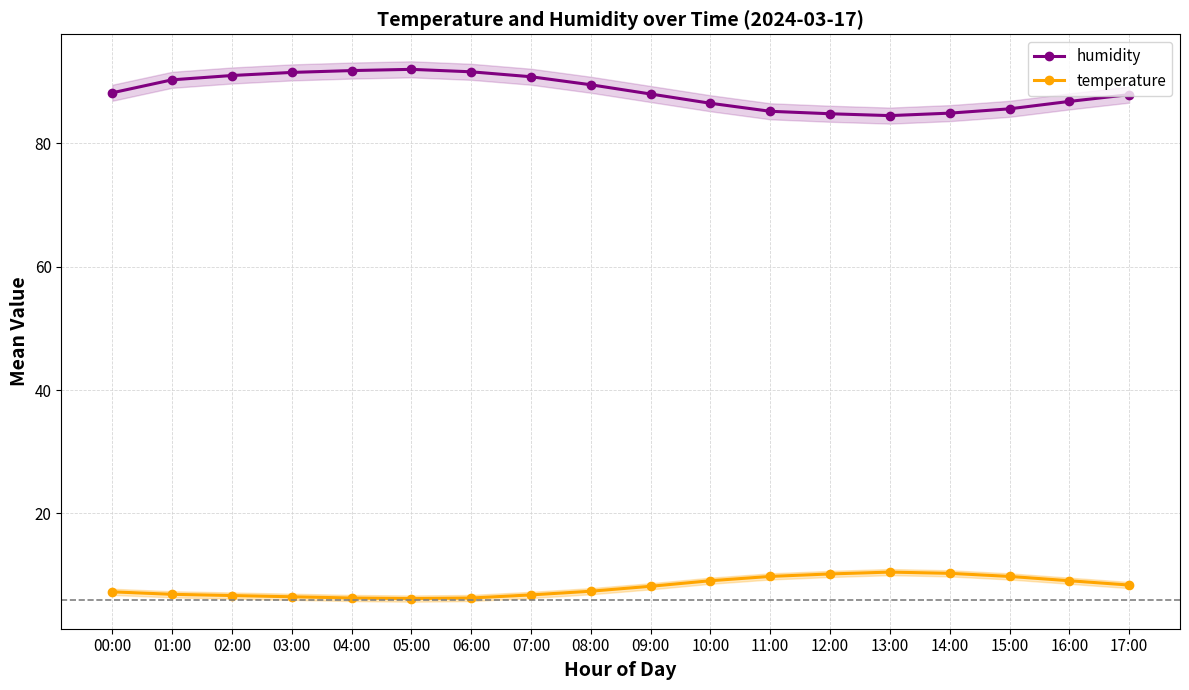

Which category has the lowest value across all series?

05:00